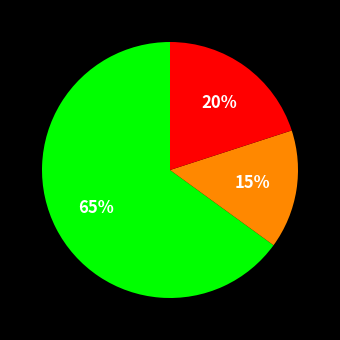

Is there any slice that represents more than half of the pie?

Yes